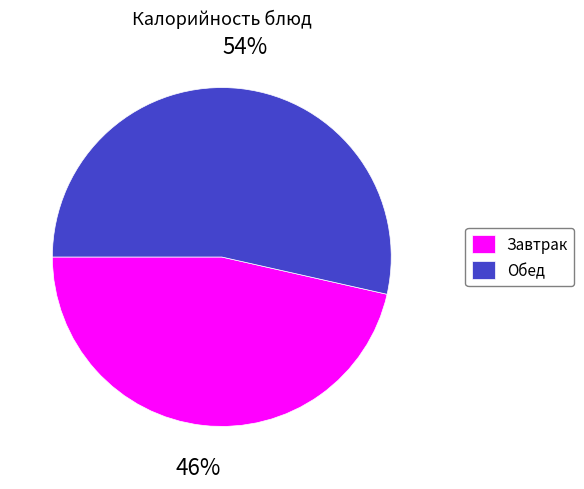

What percentage is the Завтрак slice, to the nearest percent?

46%